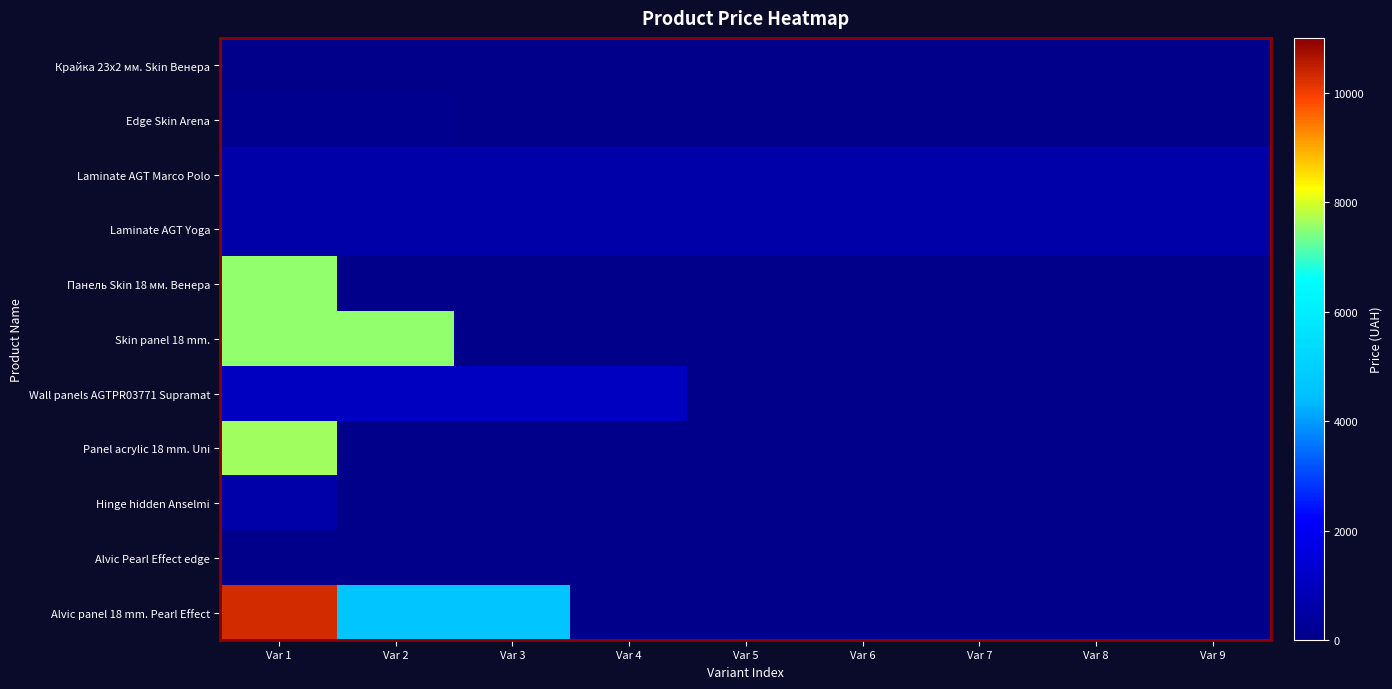

At how many categories does at least one series exceed 7475?

2